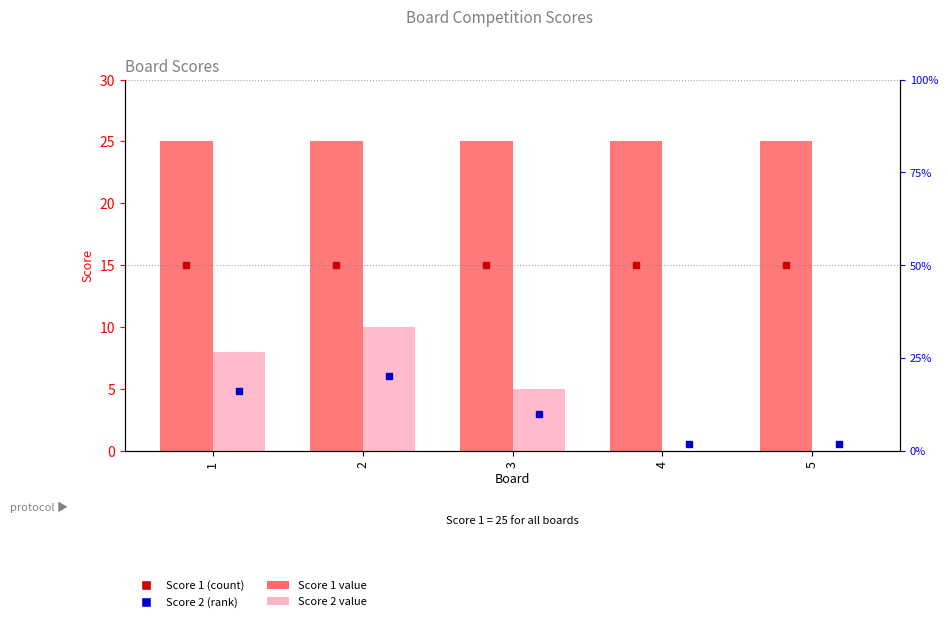

Reading left to right, what are all the values shown in this chart?

Score 1: 25	25	25	25	25
Score 2: 8	10	5	0	0